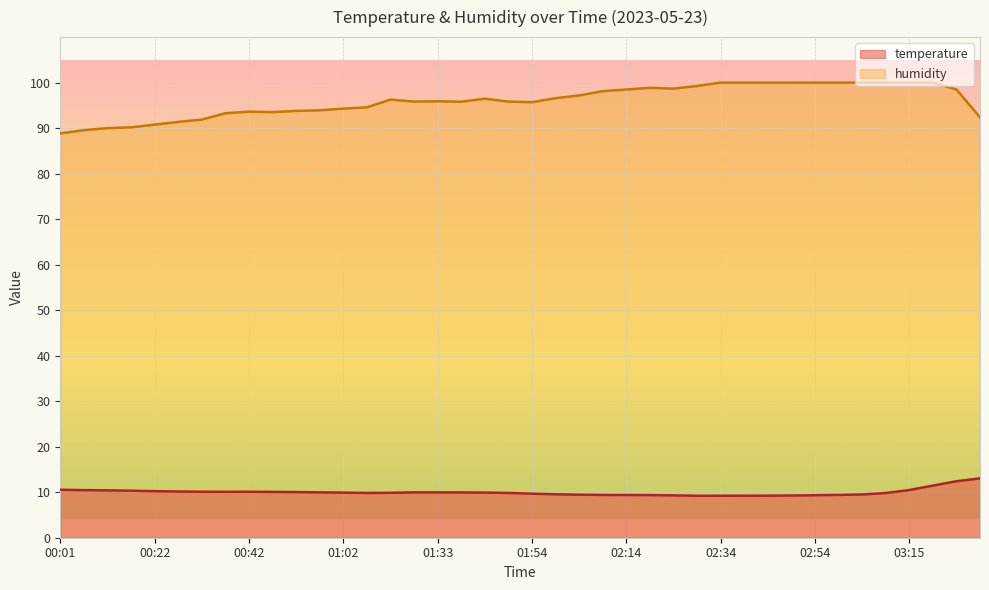

How many interior local peaks does the temperature series have?

1